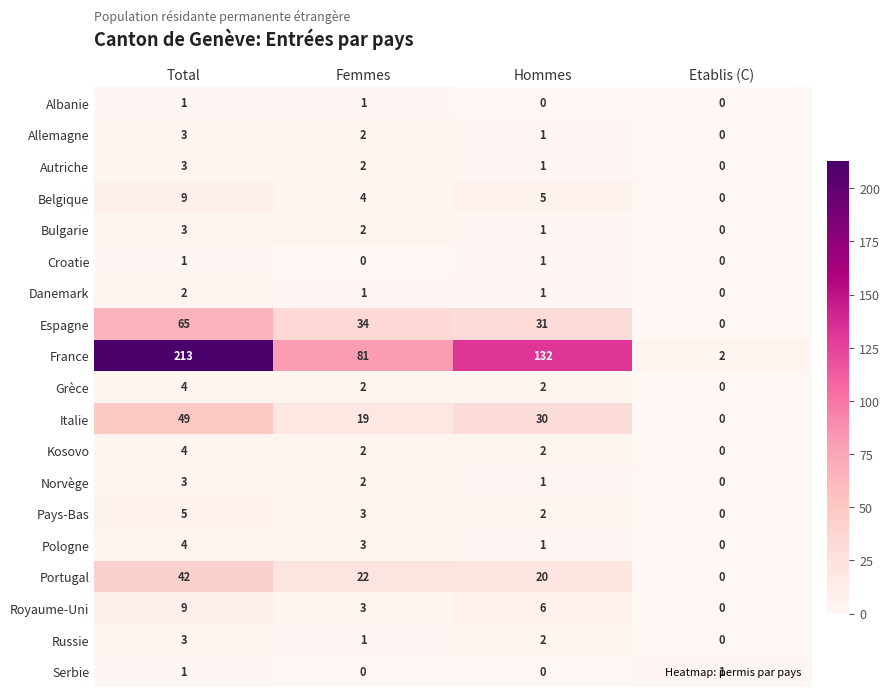

Count the number of data series in this chart.

19